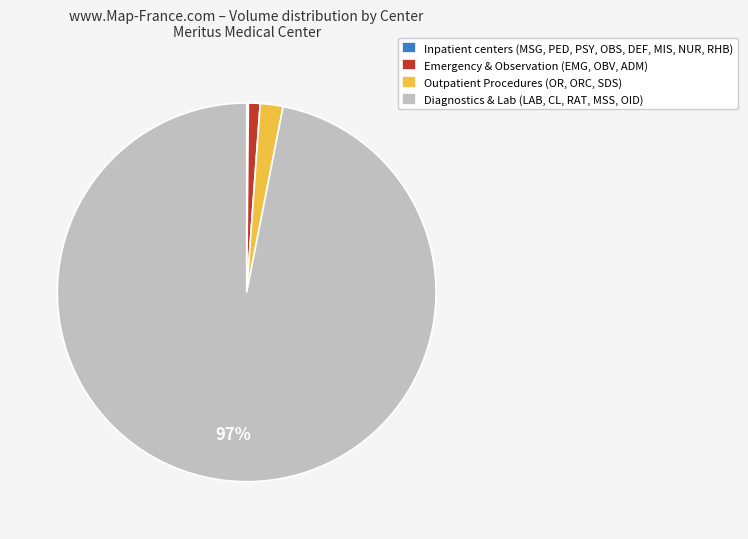

The Emergency & Observation (EMG, OBV, ADM) slice represents 1% of the pie. True or false?

True